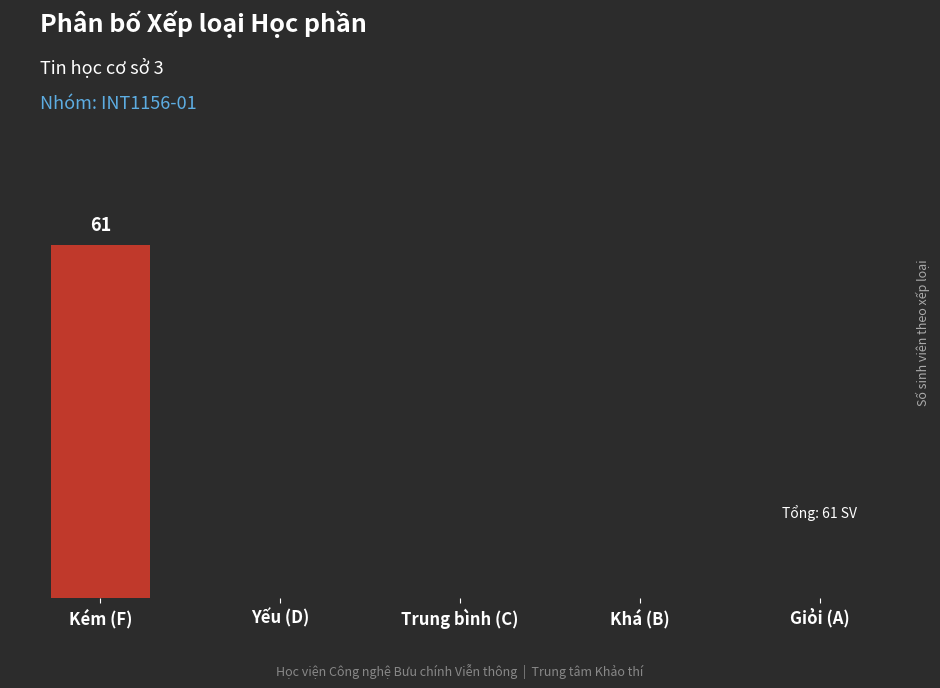

Reading right to left, transcribe all the data shown in this chart.

Giỏi (A)=0	Khá (B)=0	Trung bình (C)=0	Yếu (D)=0	Kém (F)=61